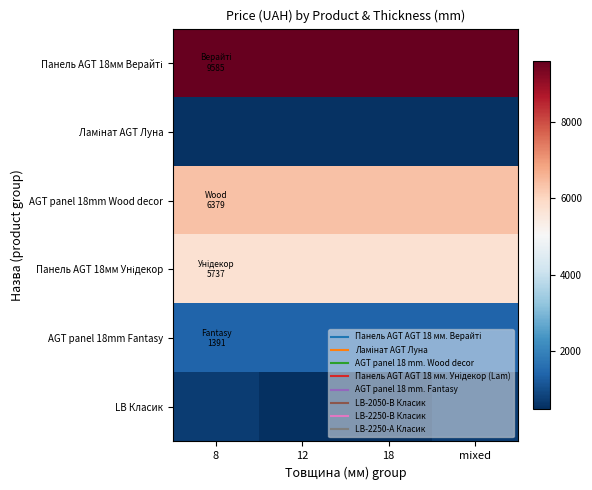

List the series in order of their peak value, highest first.

Панель AGT 18мм Верайті, AGT panel 18mm Wood decor, Панель AGT 18мм Унідекор, AGT panel 18mm Fantasy, LB Класик, Ламінат AGT Луна